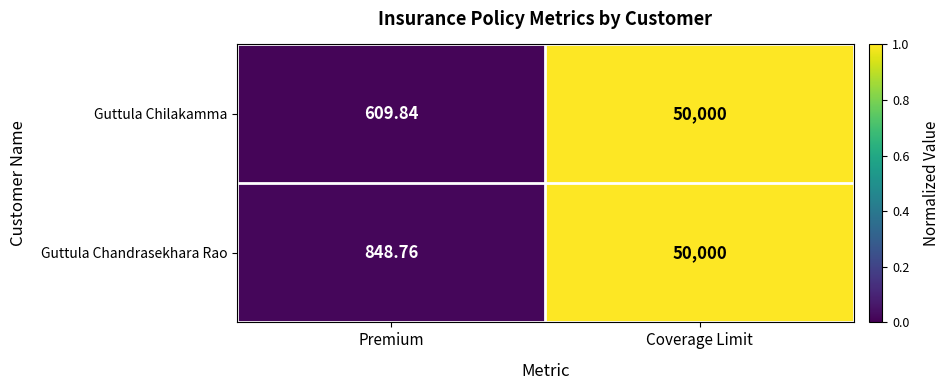

Which series has the largest total across all categories?

Guttula Chandrasekhara Rao